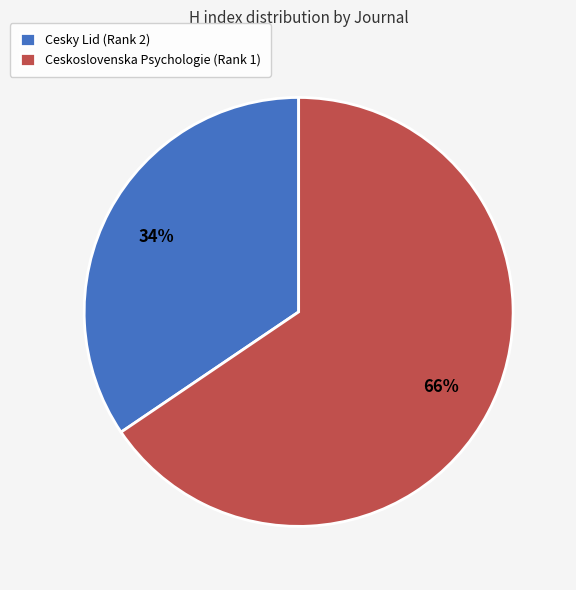

Combined, do Cesky Lid (Rank 2) and Ceskoslovenska Psychologie (Rank 1) account for over 50%?

Yes